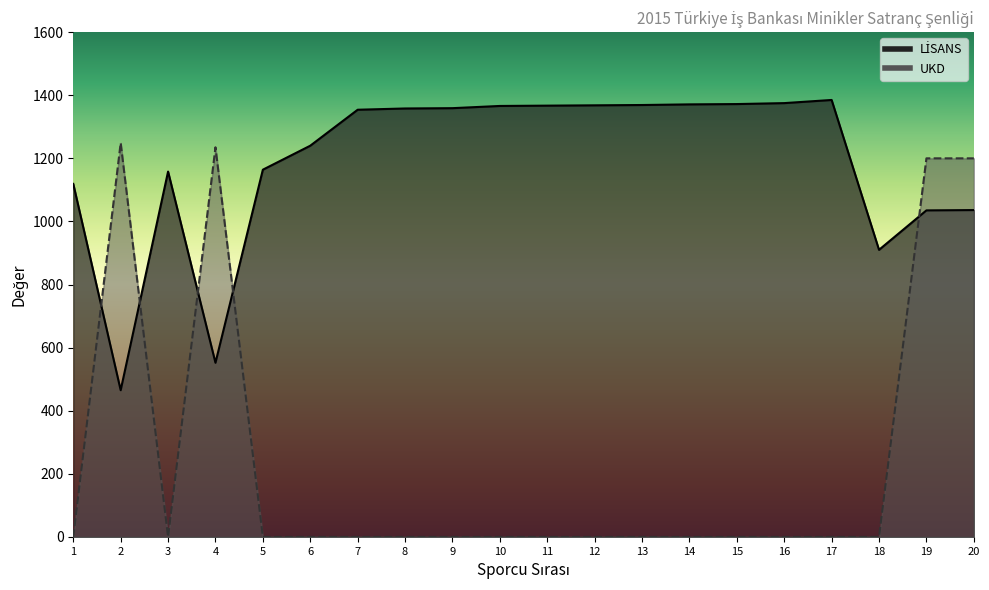

Where is LİSANS nearest to the value 925?

18